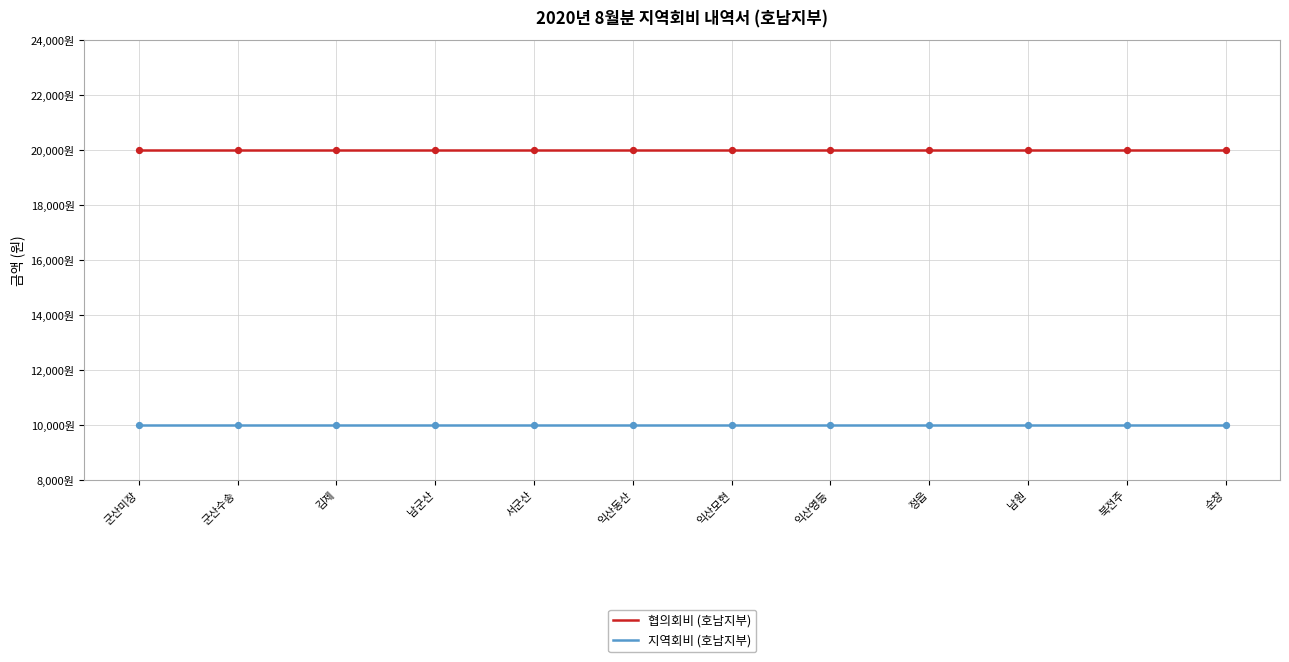

Which series has the largest total across all categories?

협의회비 (호남지부)